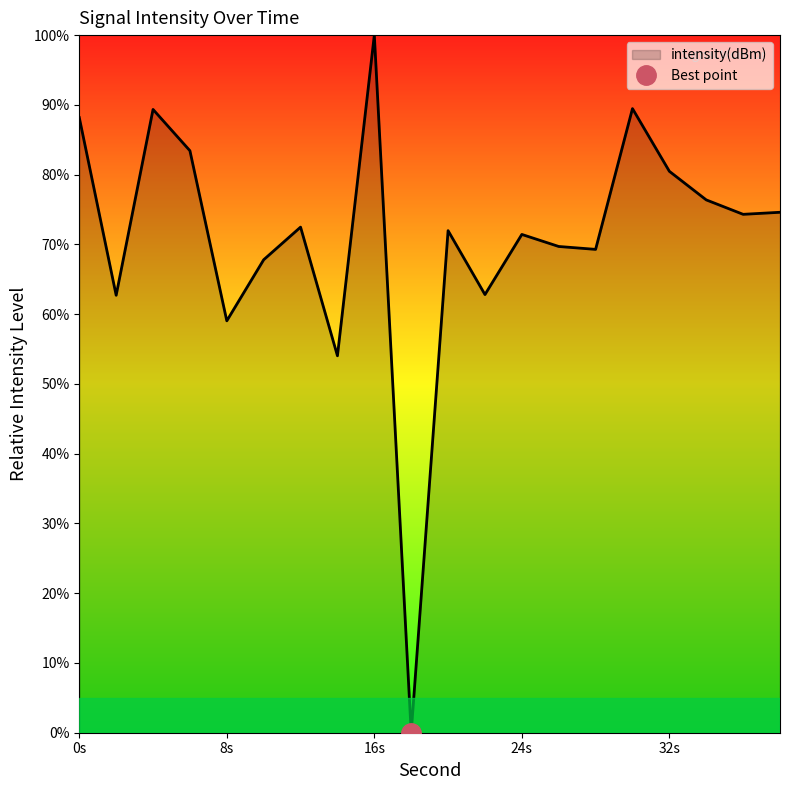

What is the difference between the maximum and minimum values?

100.0